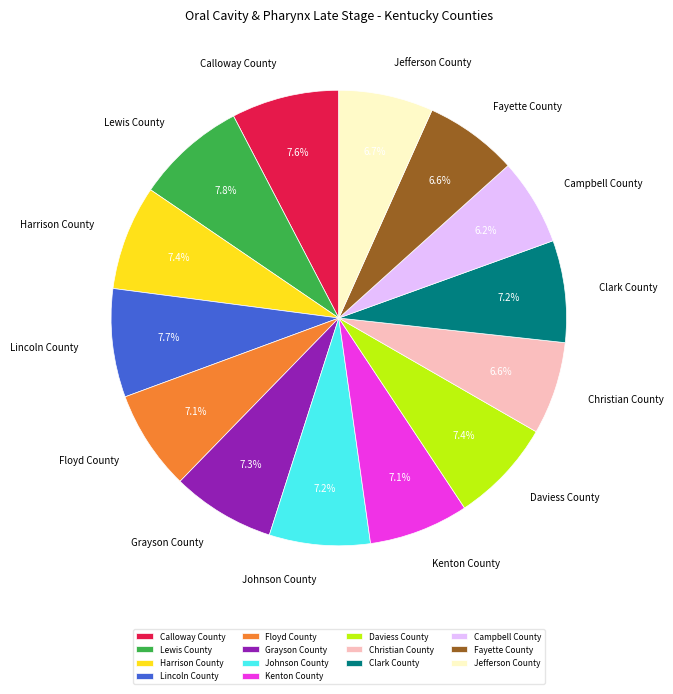

Is Lewis County the majority of the pie?

No